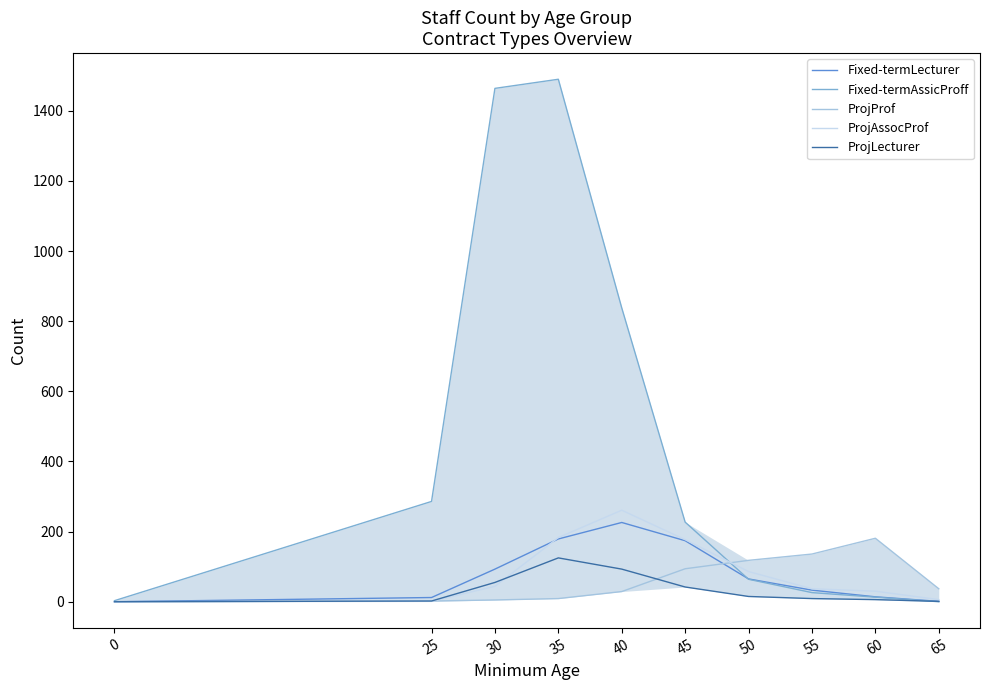

The value of ProjLecturer at 65 is 1. True or false?

True